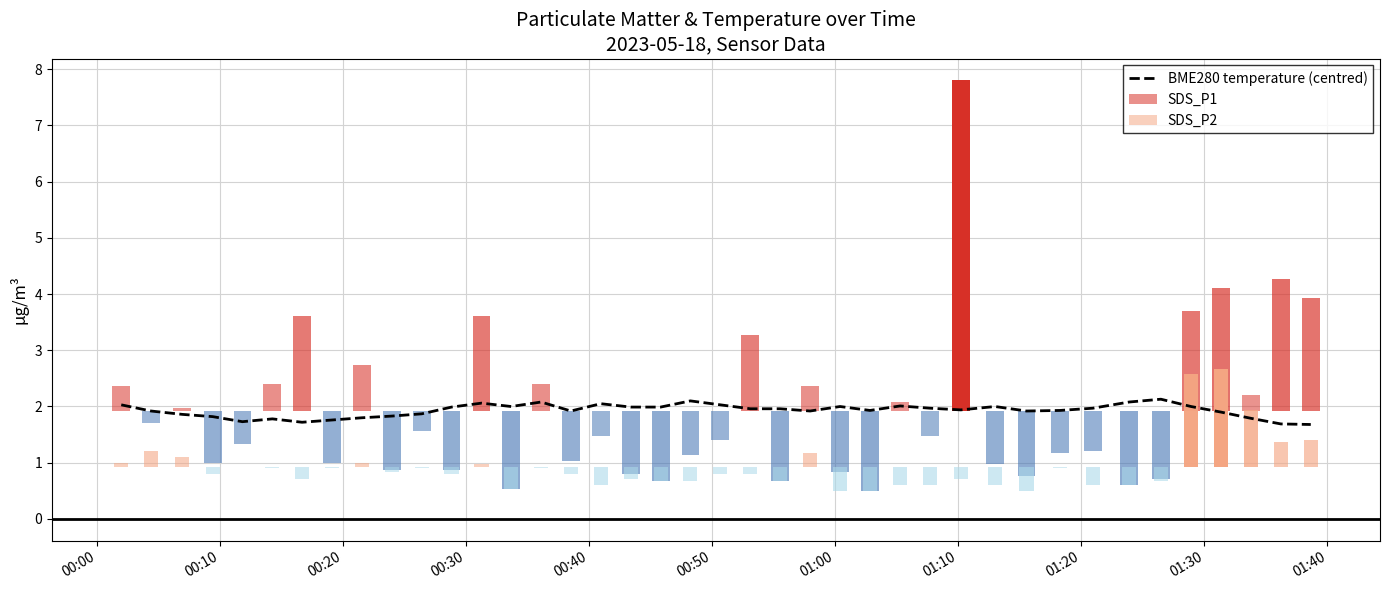

How many categories are shown in the chart?

40